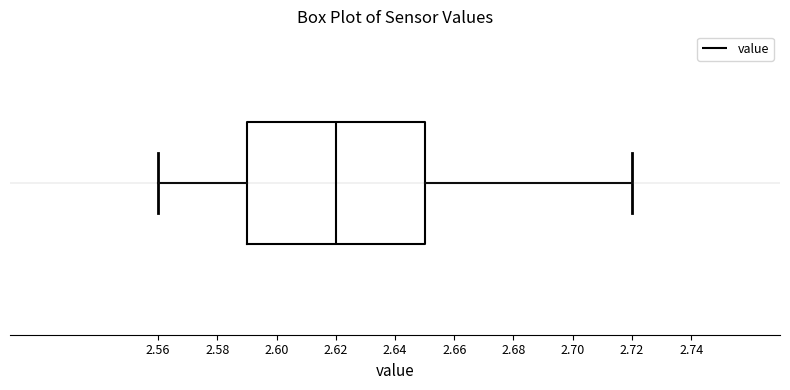

Where is the right edge of the box on the x-axis? The values are not printed on the chart, so give them approximately, as read against the axis.

2.65